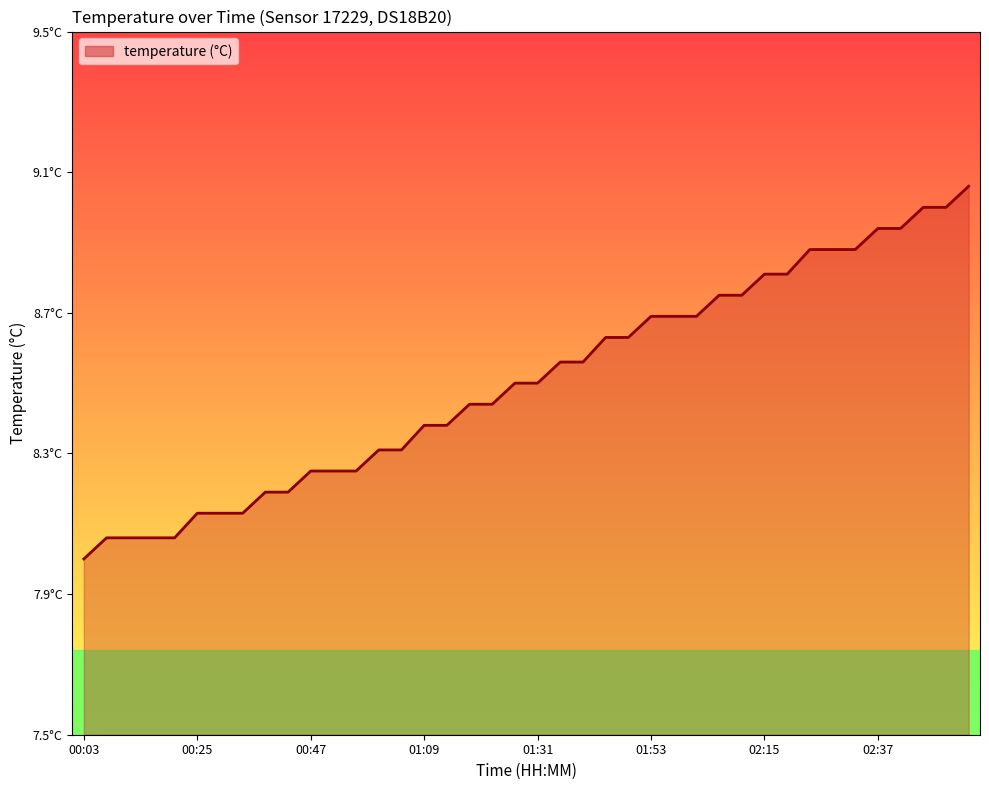

What is the maximum value shown in the chart?

9.1